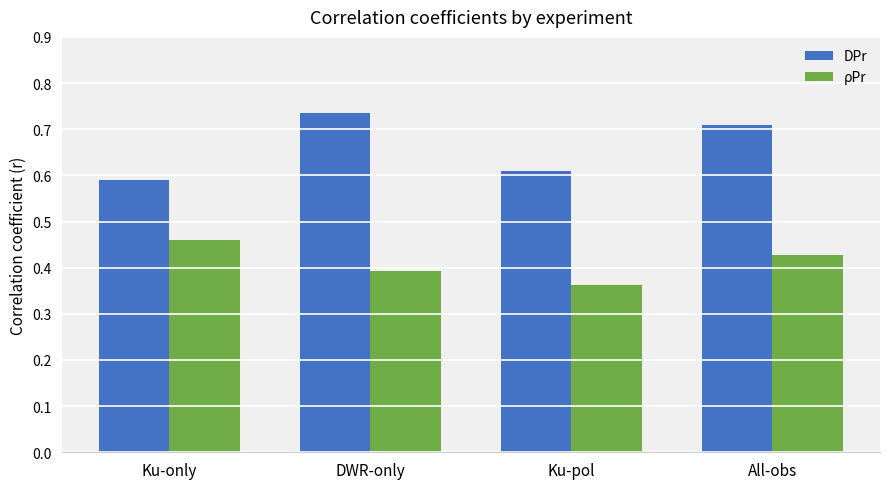

What is the label of the 1st bar from the right?

All-obs